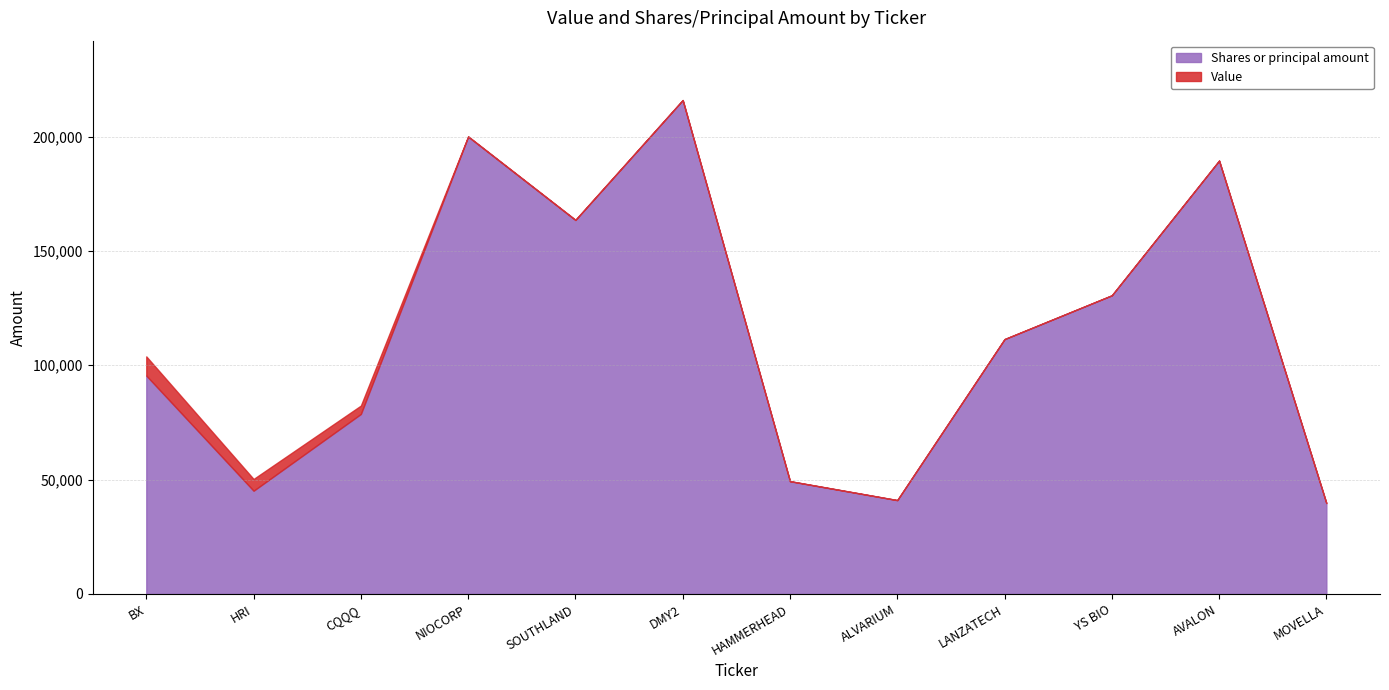

Which series has the largest range (max minus min)?

Shares or principal amount